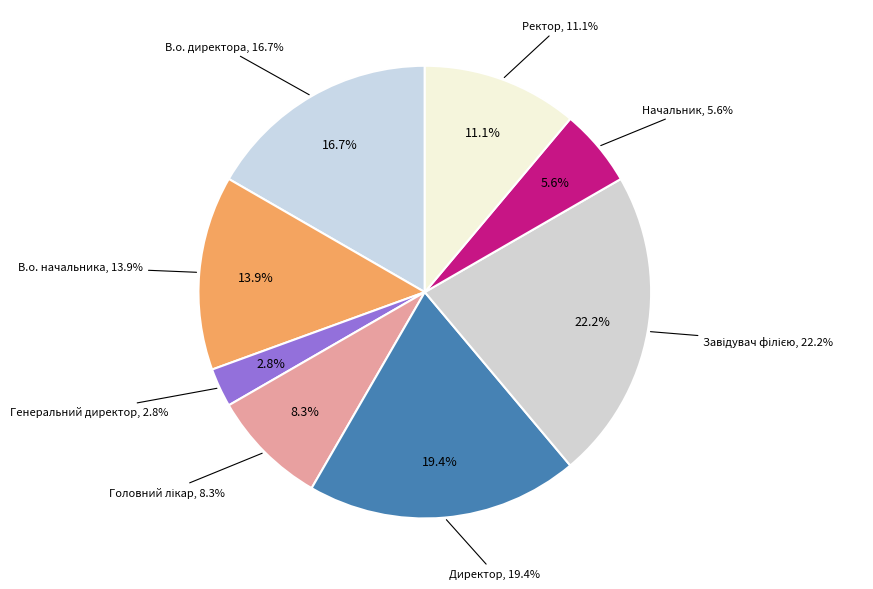

Is there any slice that represents more than half of the pie?

No